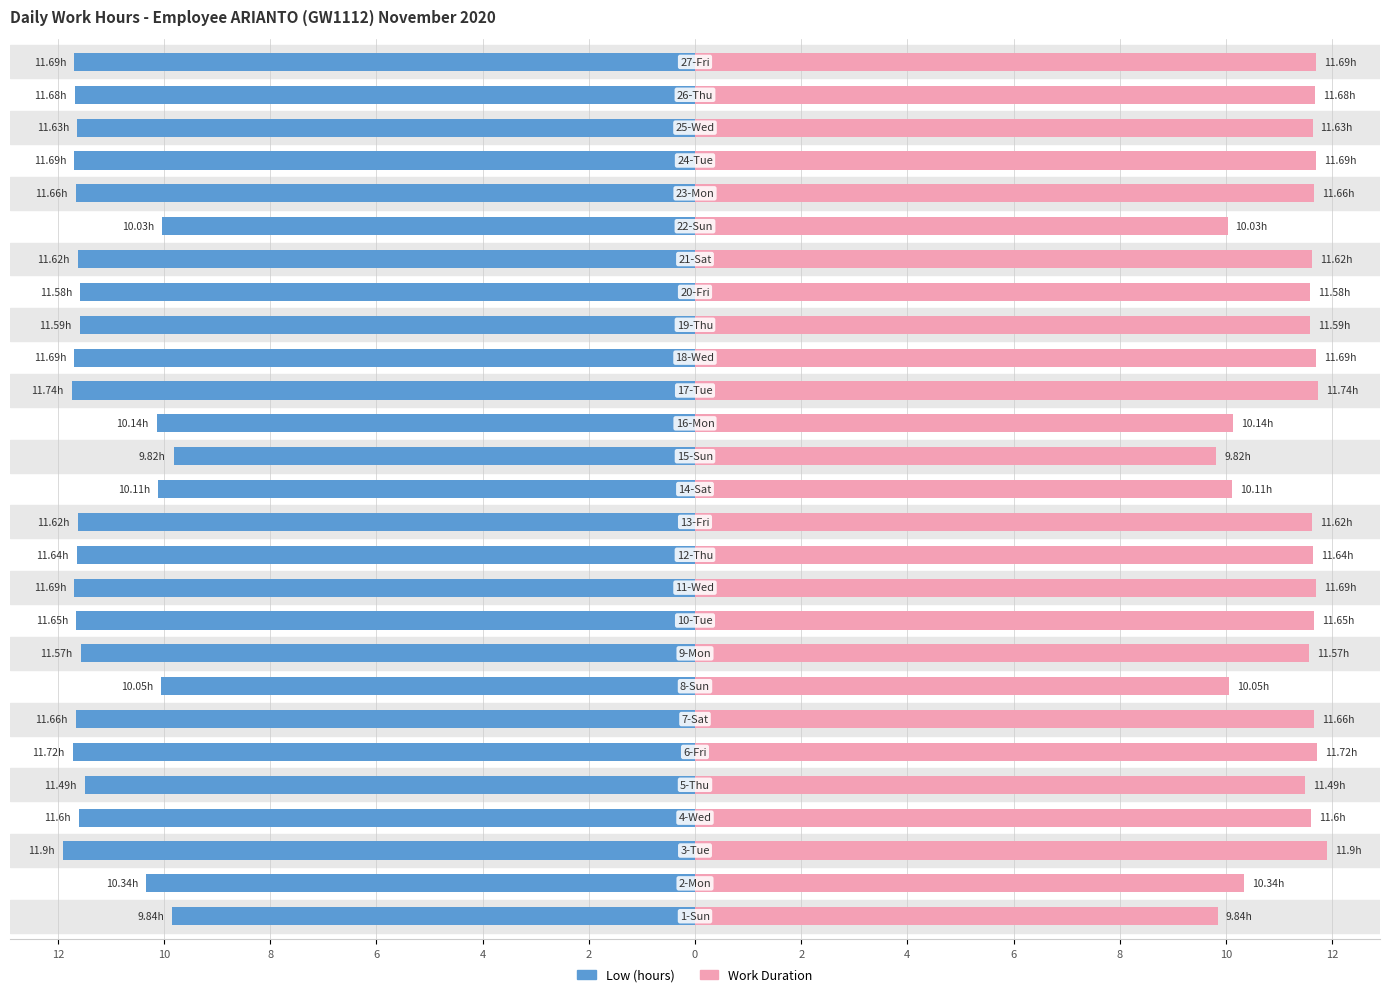

How many data points in Low (hours) are above -11?

7